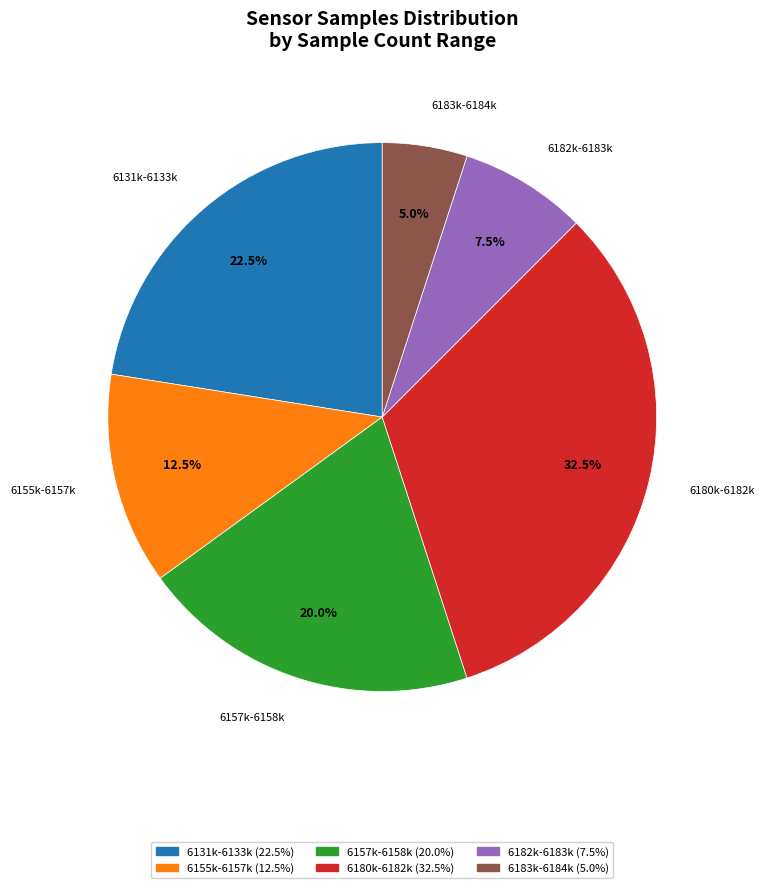

Does any single category account for the majority?

No